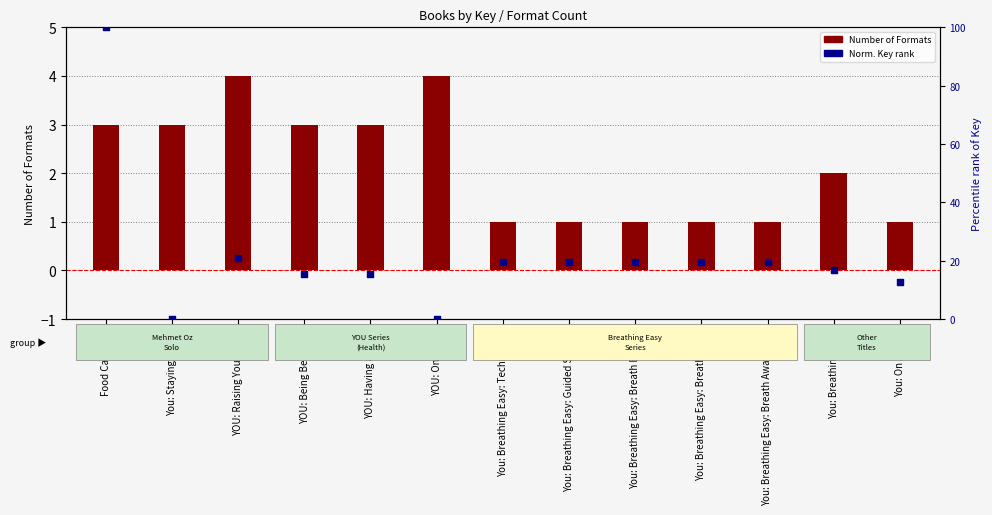

Which series contains the lowest Y value?

Normalized Key (percentile)